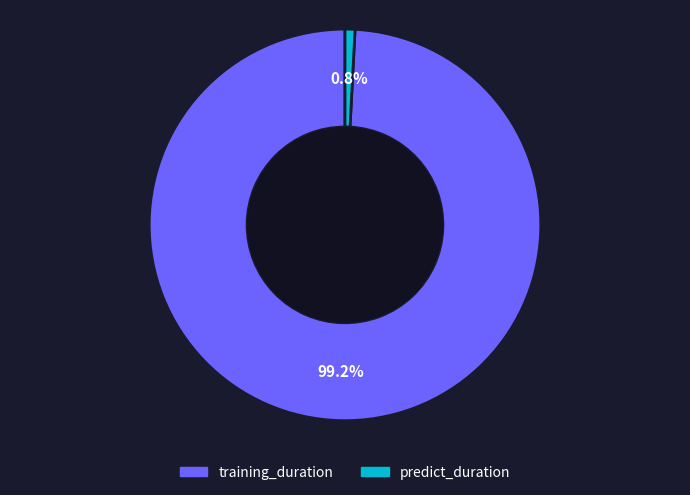

Which has a higher value, training_duration or predict_duration?

training_duration